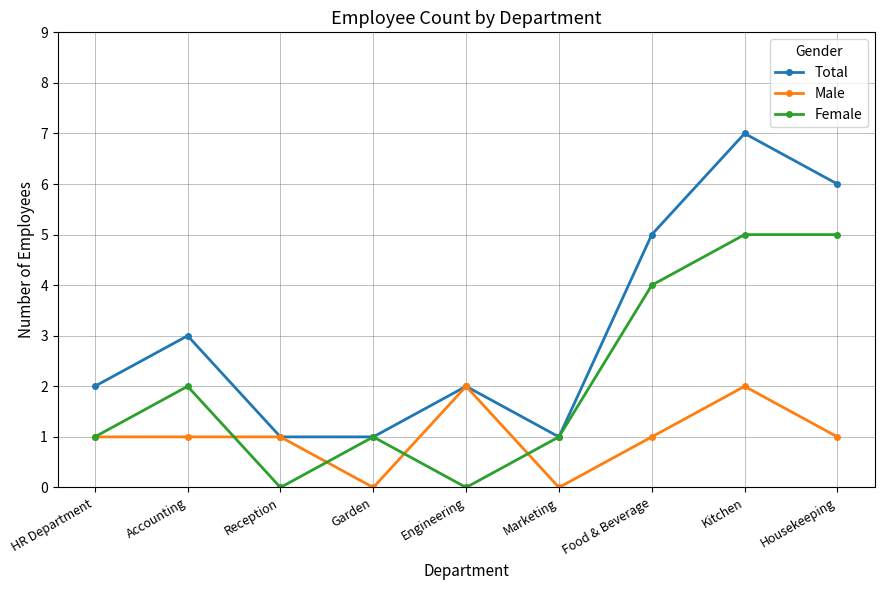

What is the approximate value of Male at Accounting?

1